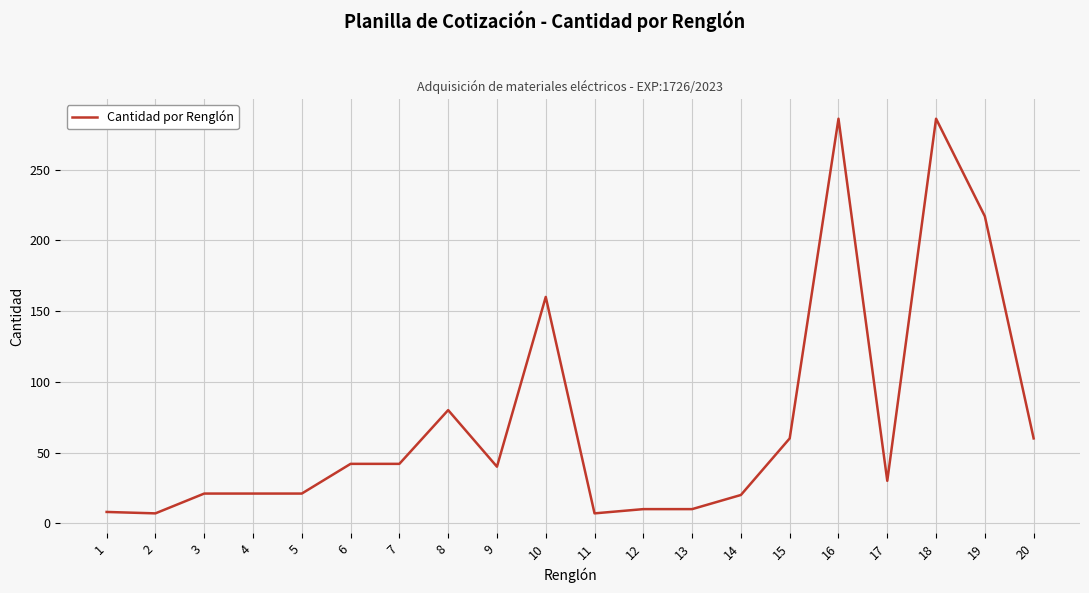

Approximately how many times larger is the value at 10 compared to 7?

3.8